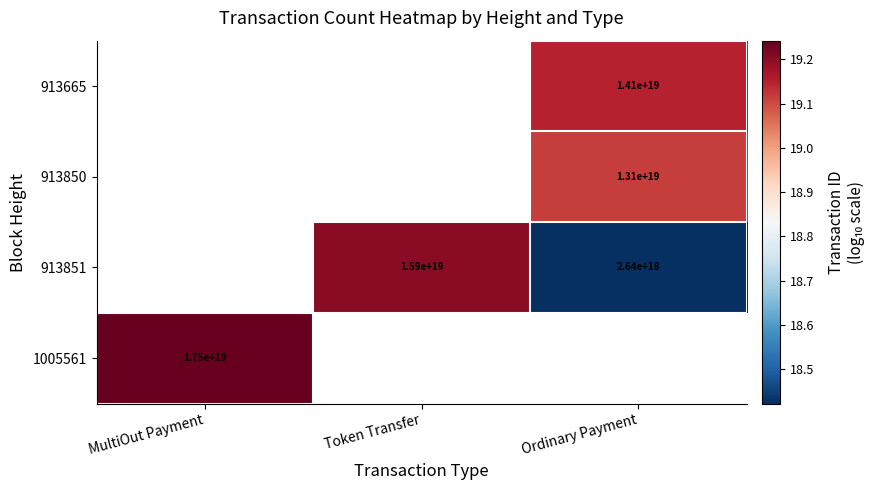

Is the value of 1005561 at MultiOut Payment greater than the value of 913851 at Token Transfer?

Yes